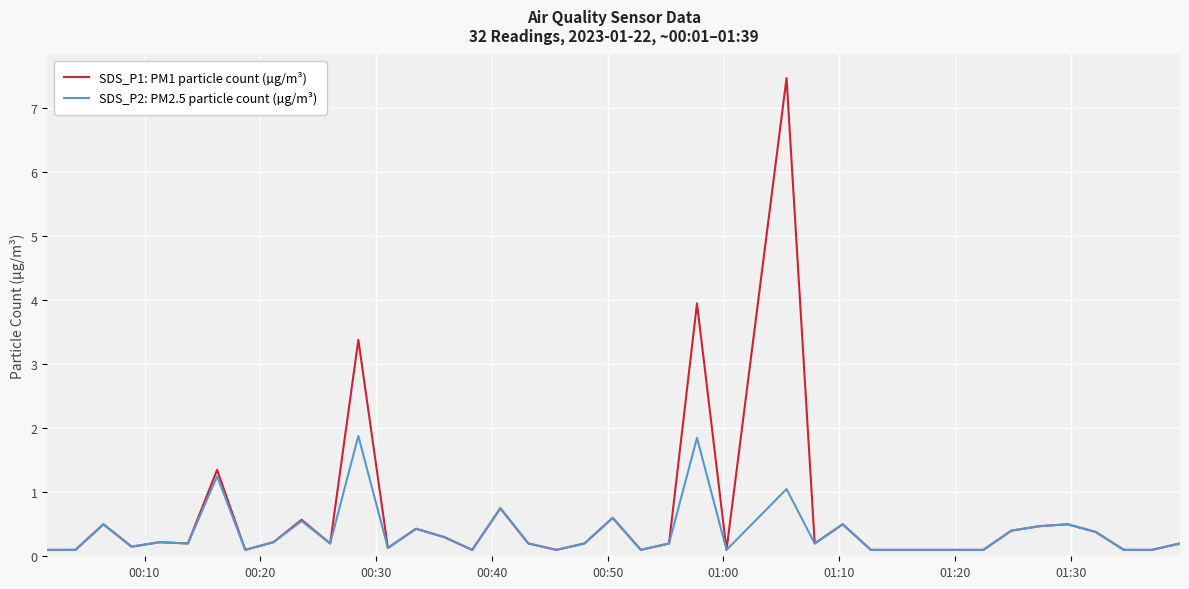

Which series has the widest spread of values?

SDS_P1: PM1 particle count (µg/m³)